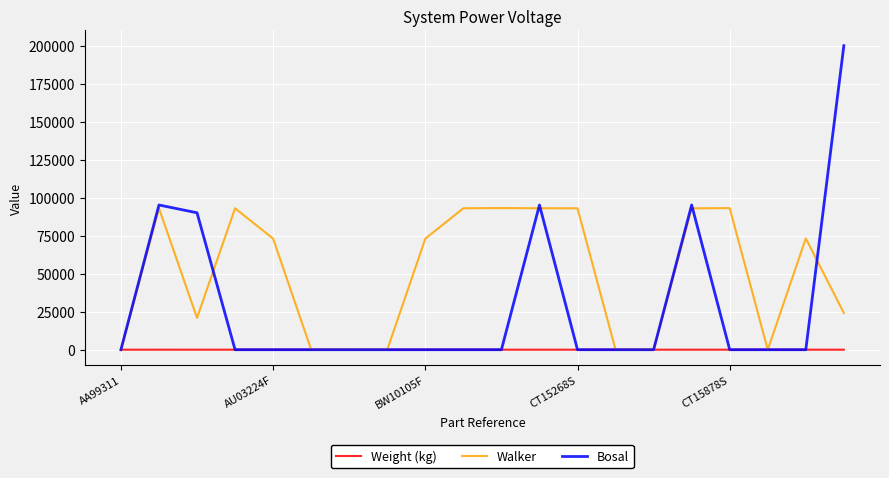

List the series in order of their overall mean, lowest first.

Weight (kg), Bosal, Walker